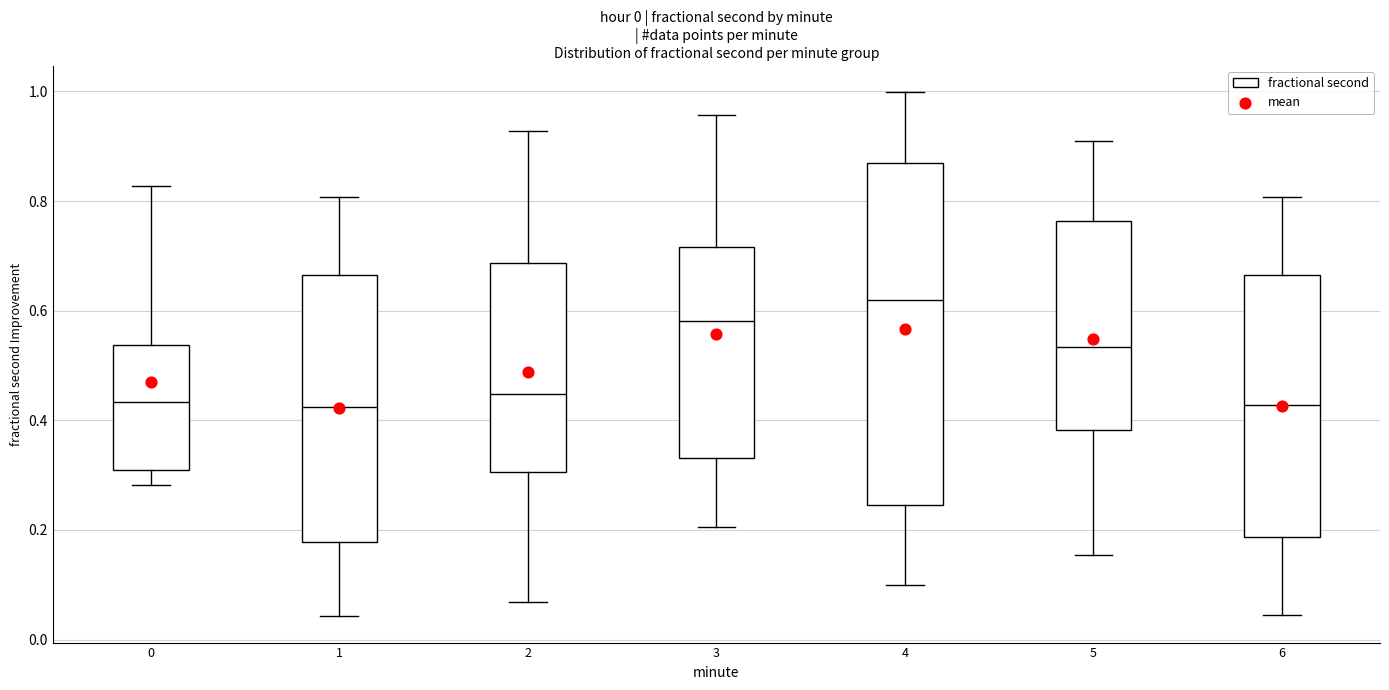

Reading left to right, transcribe this box plot: for each box, give where its median line is, the range the box spans, and where its two whiskers end, as read against the y-axis. The values are not printed on the chart, so give them approximately, as read against the axis.

0: median 0.44, box 0.30 to 0.54, whiskers 0.28 to 0.82
1: median 0.42, box 0.18 to 0.66, whiskers 0.04 to 0.80
2: median 0.44, box 0.30 to 0.68, whiskers 0.06 to 0.92
3: median 0.58, box 0.34 to 0.72, whiskers 0.20 to 0.96
4: median 0.62, box 0.24 to 0.86, whiskers 0.10 to 1.00
5: median 0.54, box 0.38 to 0.76, whiskers 0.16 to 0.90
6: median 0.42, box 0.18 to 0.66, whiskers 0.04 to 0.80